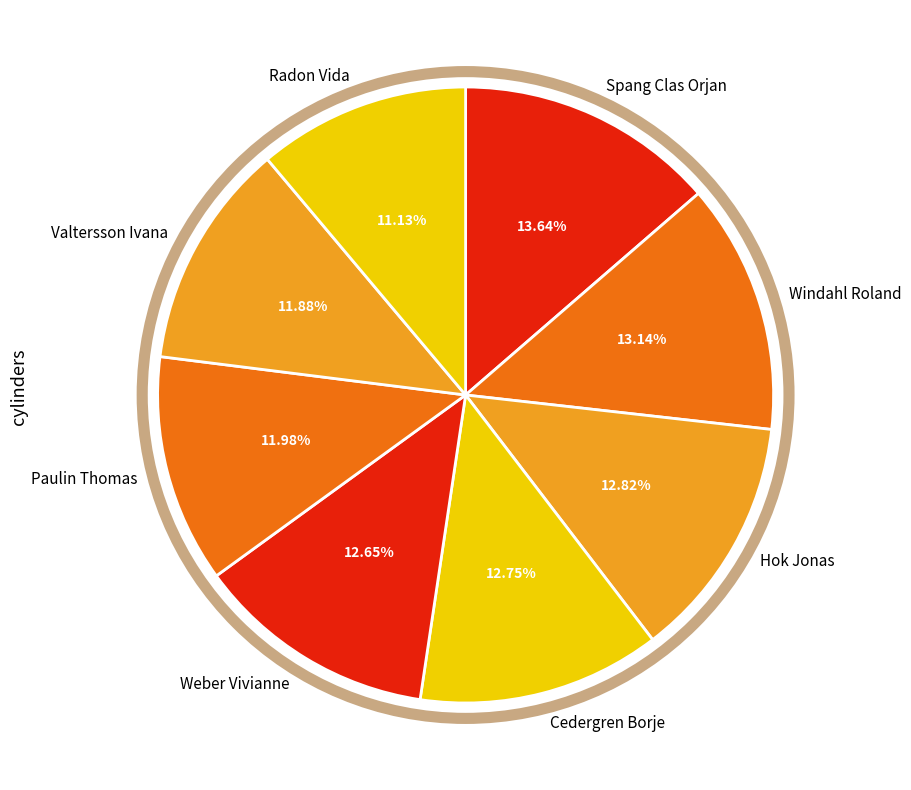

How many slices are in this pie chart?

8